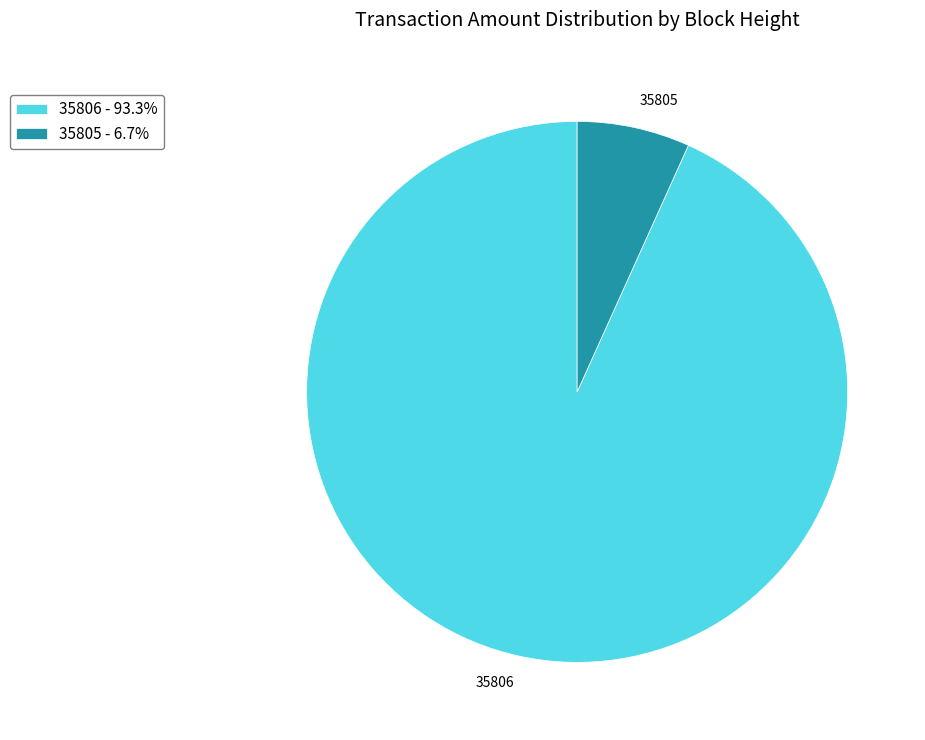

Do 35806 and 35805 together represent more than half of the pie?

Yes